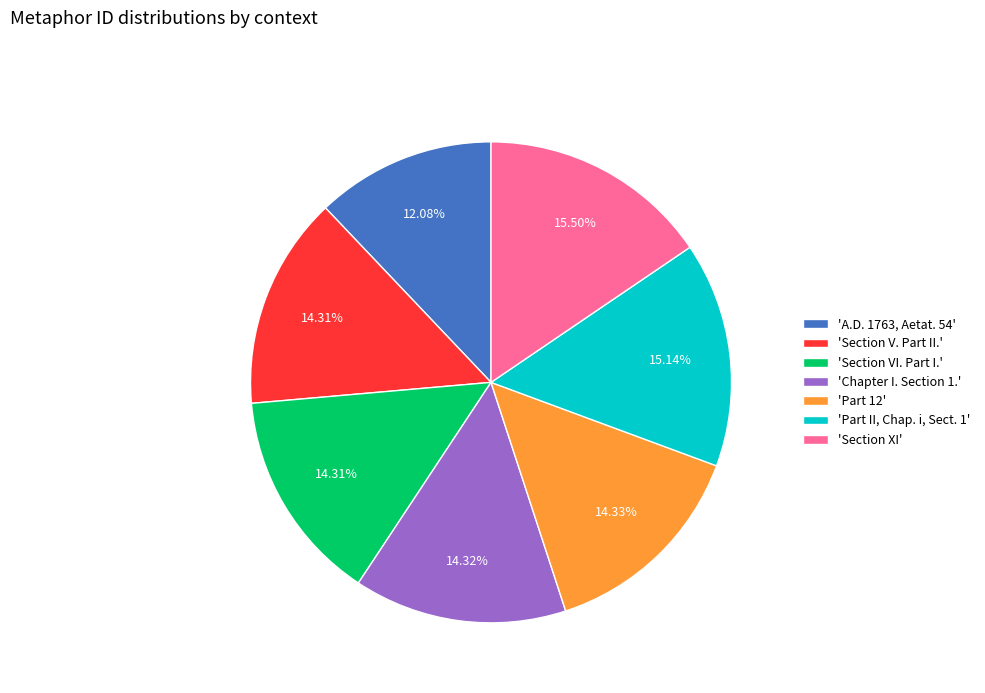

Which slice is the smallest?

'A.D. 1763, Aetat. 54'